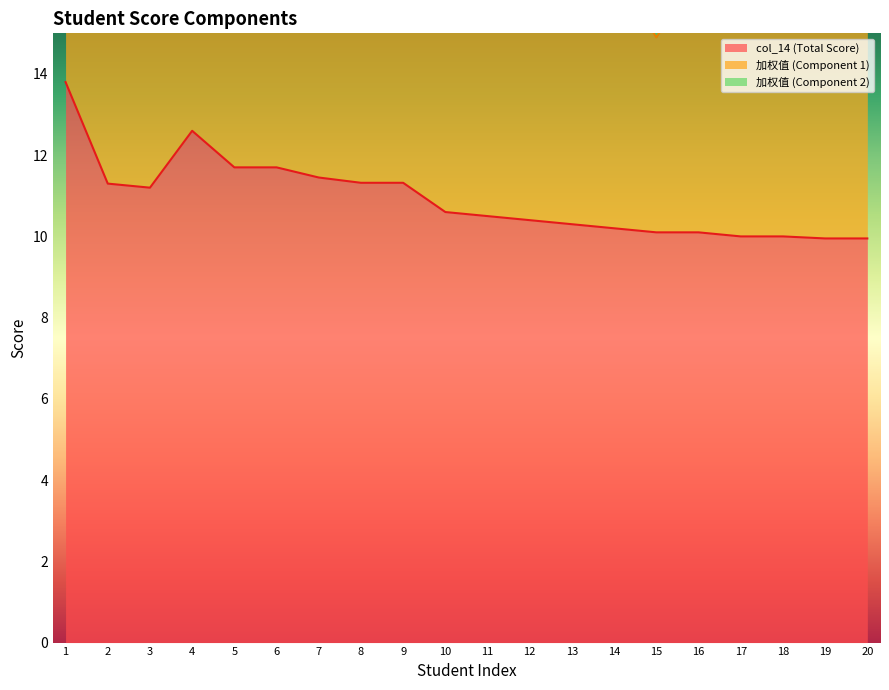

What is the total value across all series at 8?

19.7